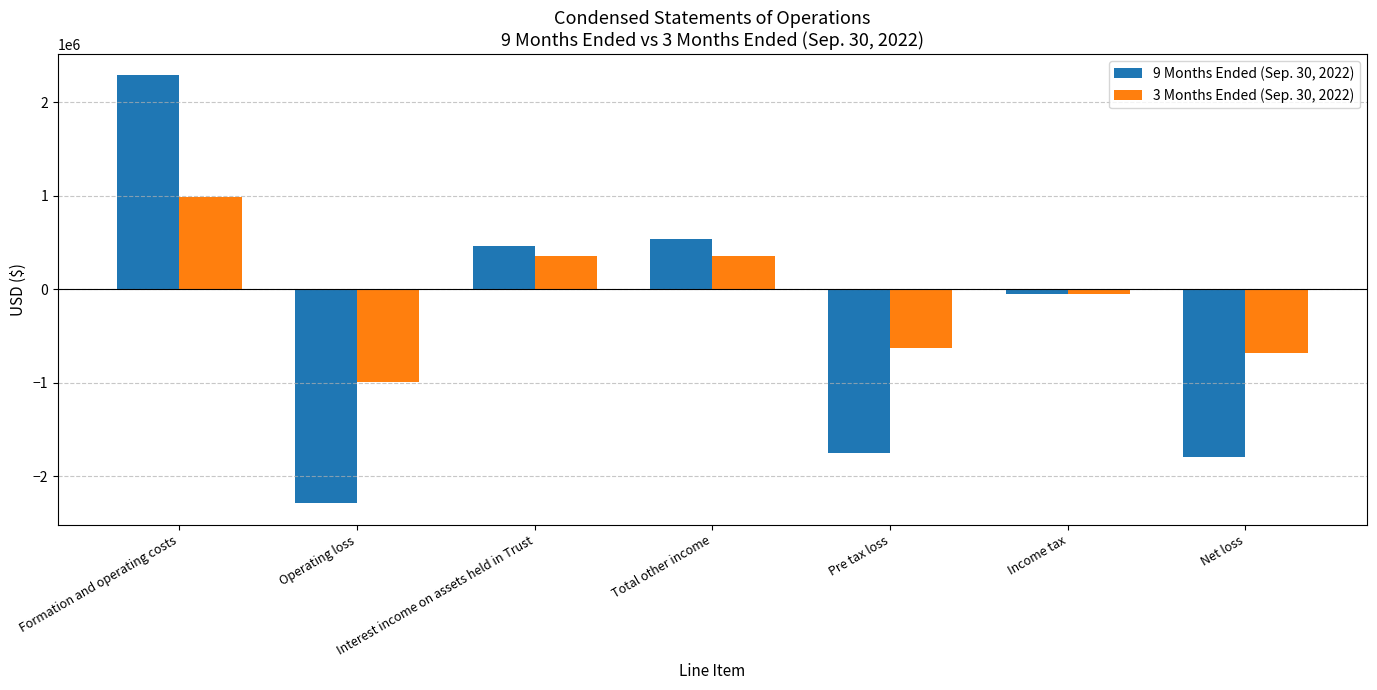

What is the value of the 9 Months Ended (Sep. 30, 2022) bar at the 5th from the left?

-1745181